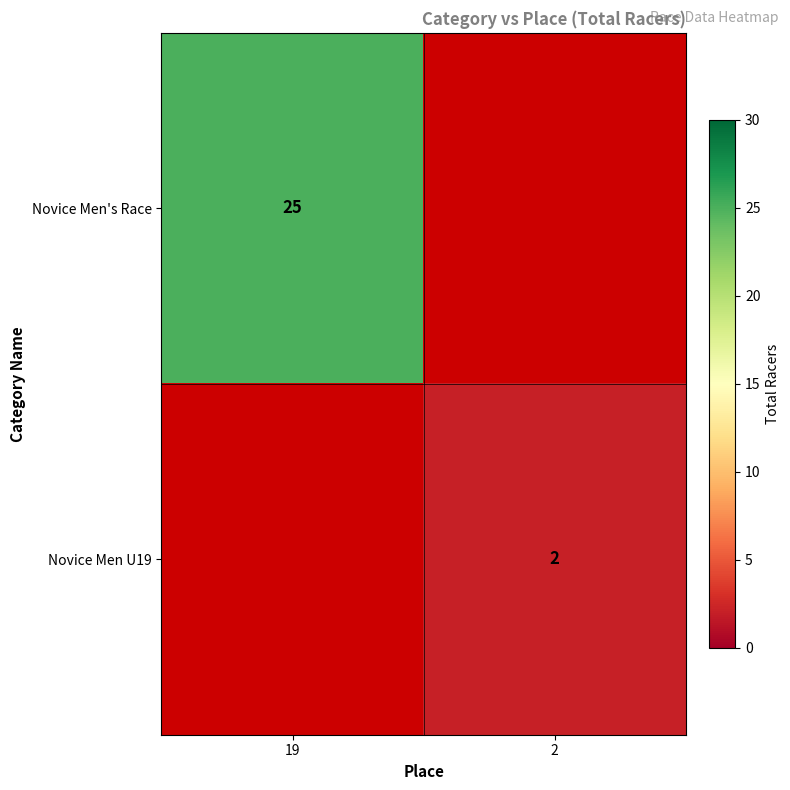

Is it true that Novice Men U19 equals 1 at 2?

False